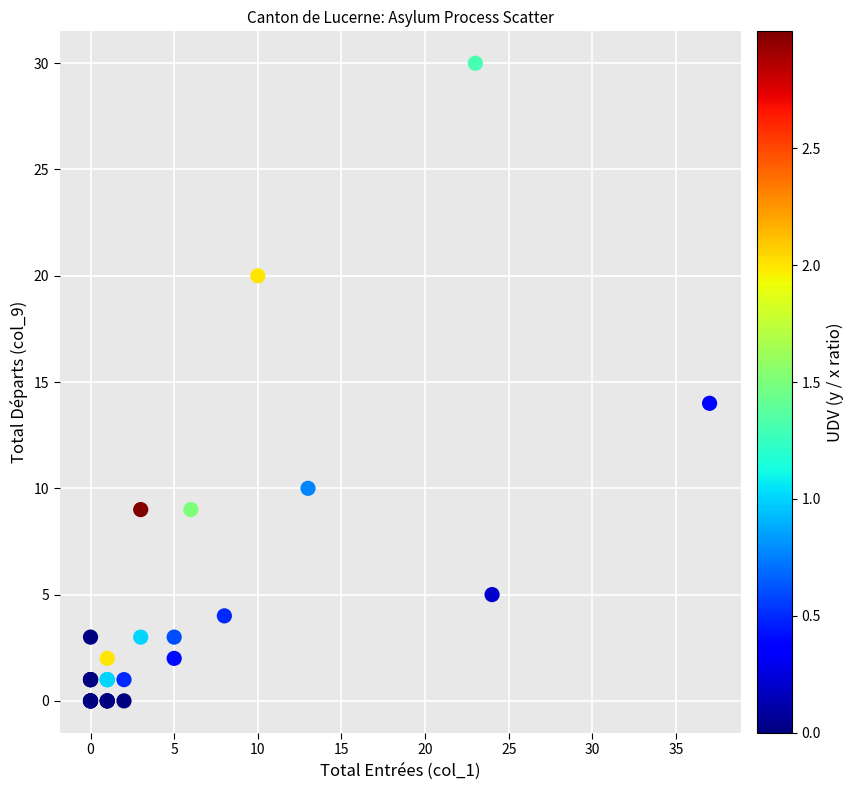

What Y value in the scatter plot is closest to 15?

14